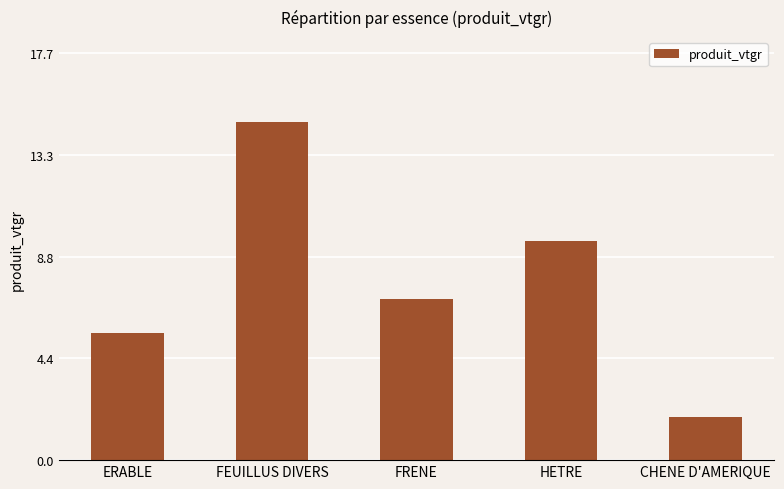

At which label is the value closest to 8?

FRENE